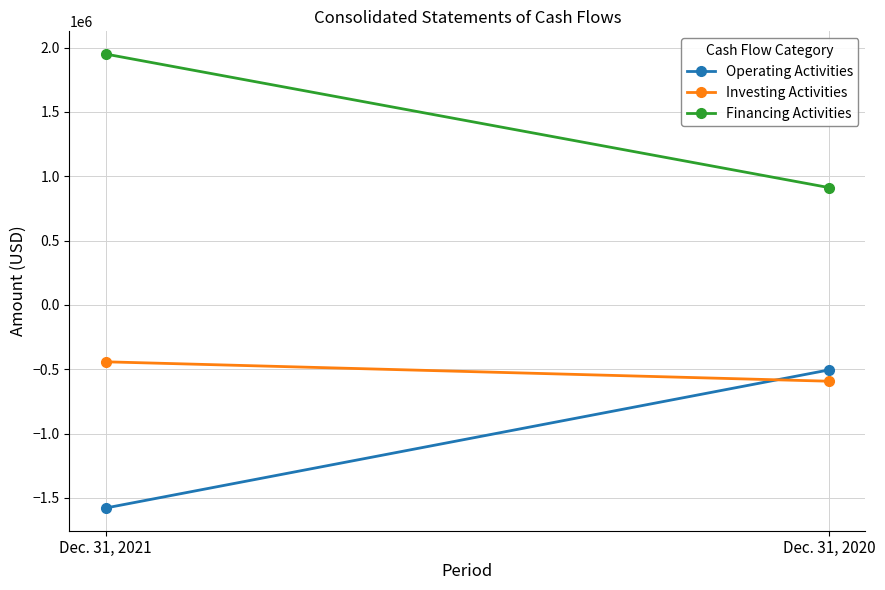

What is the value of the Operating Activities point at the 2nd from the left?

-504223